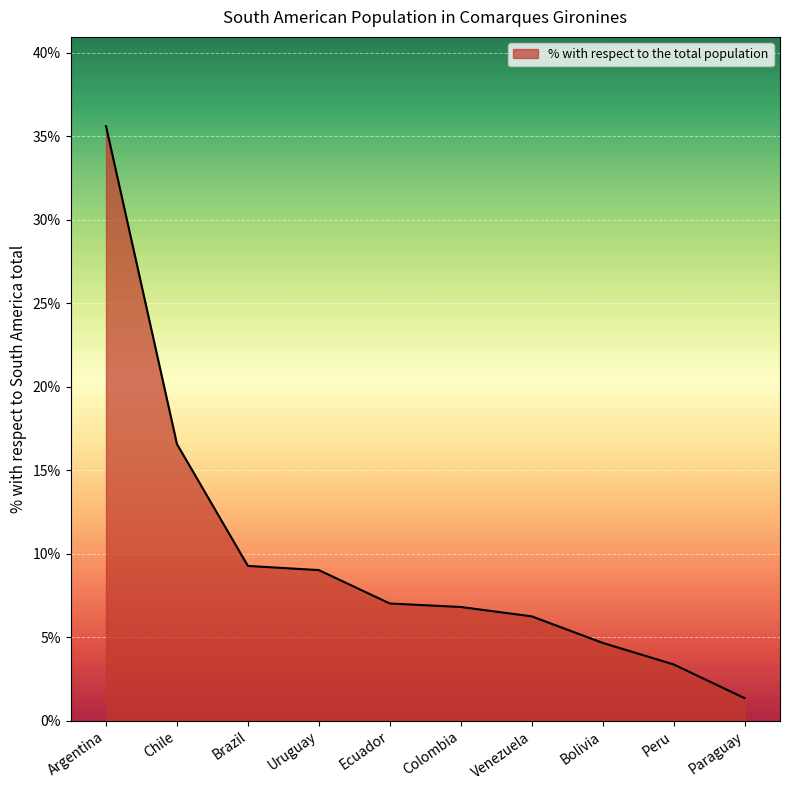

Which has a higher value, Uruguay or Colombia?

Uruguay